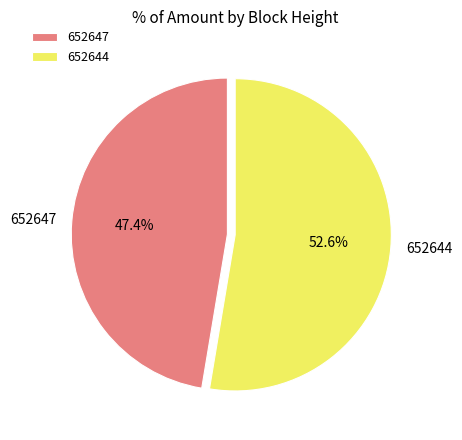

Which has a higher value, 652647 or 652644?

652644